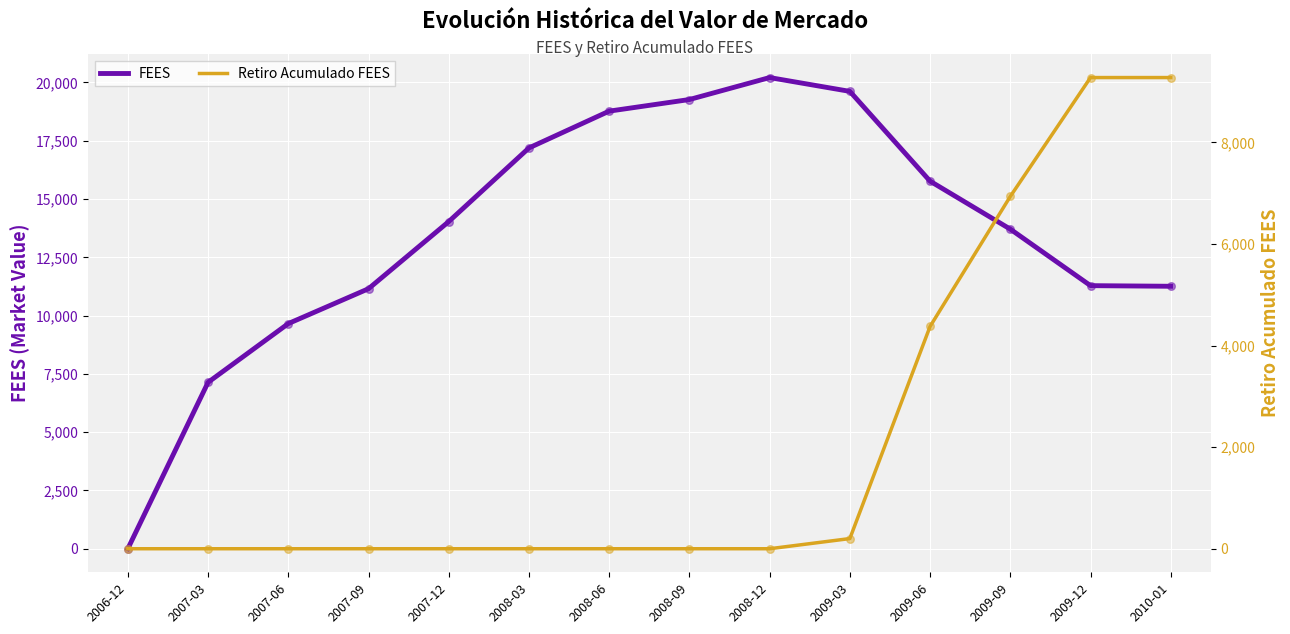

Which series has the largest Y range (max minus min)?

FEES